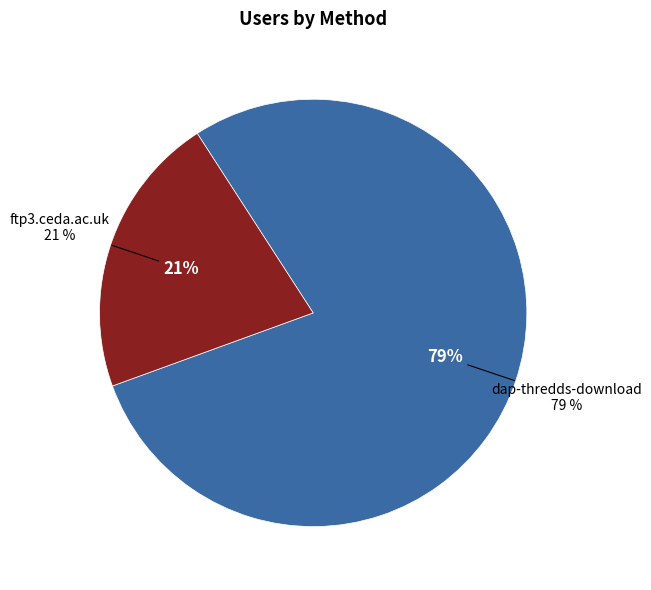

Is the sum of ftp3.ceda.ac.uk and dap-thredds-download greater than half?

Yes